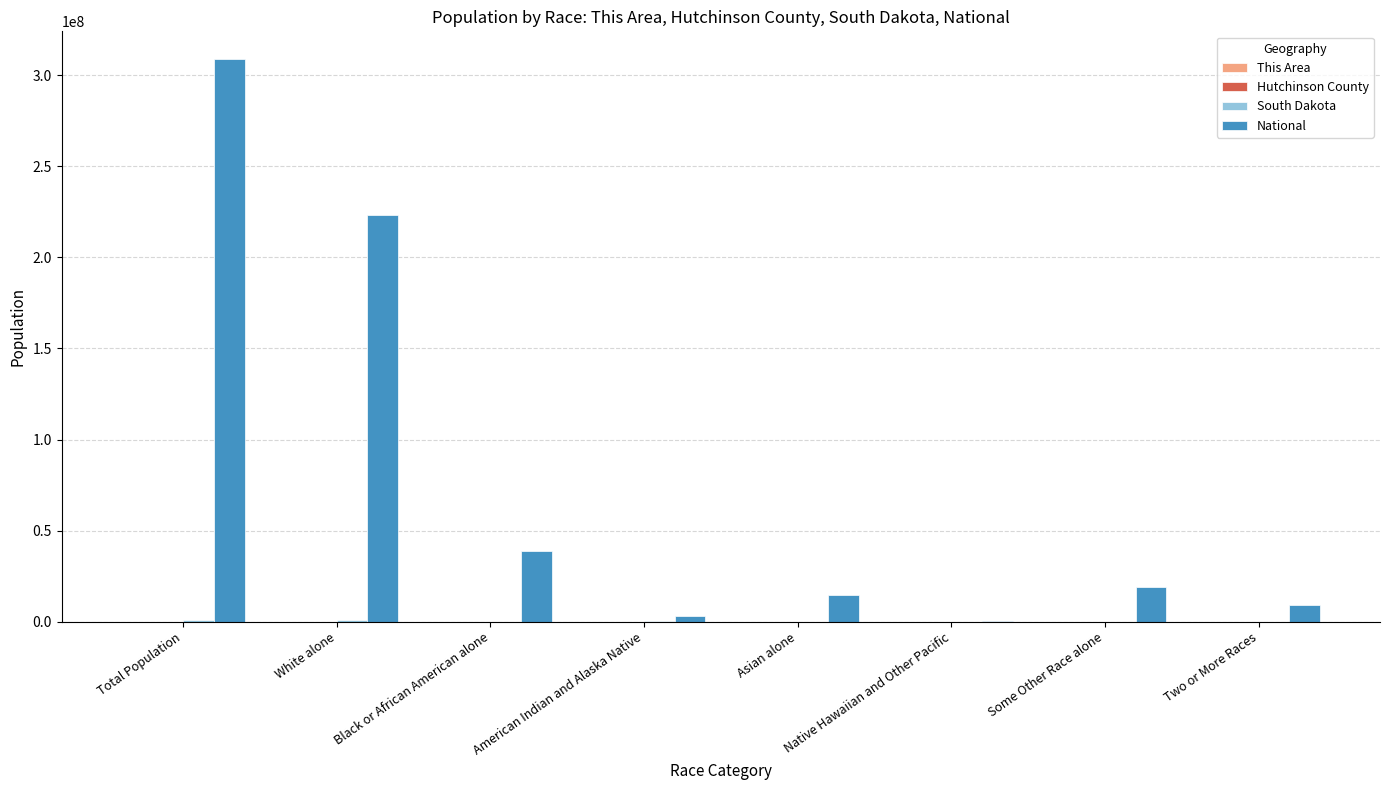

What is the maximum value shown in the chart?

308745538